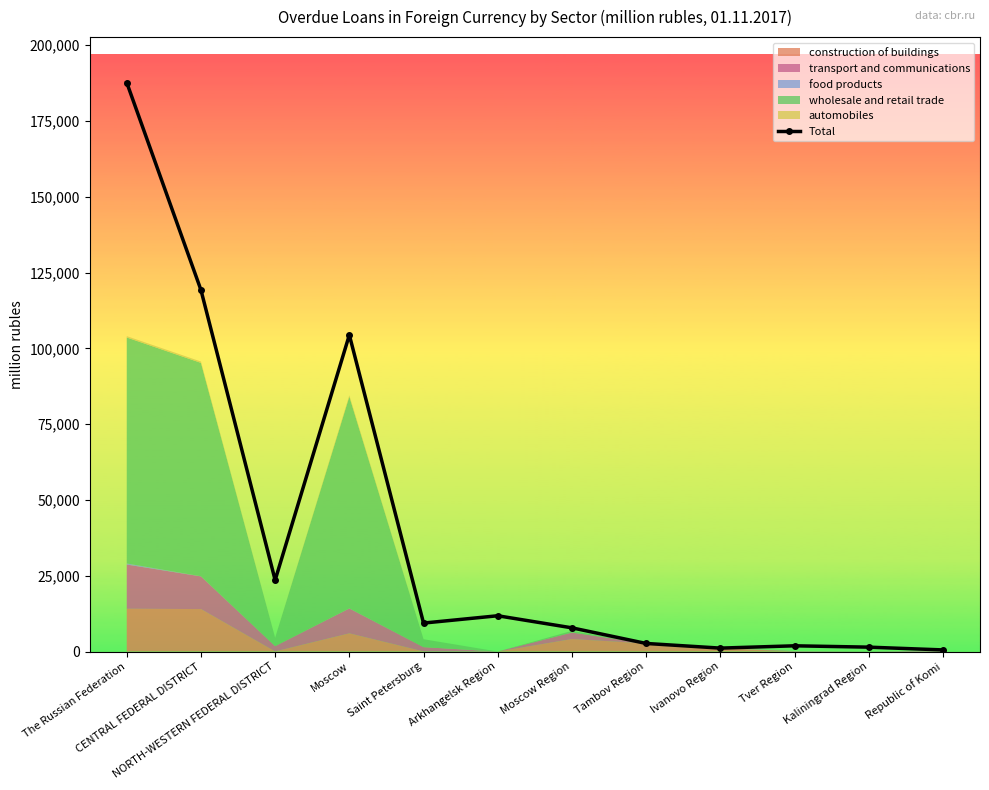

Reading left to right, transcribe all the data shown in this chart.

The Russian Federation=187669	CENTRAL FEDERAL DISTRICT=119267	NORTH-WESTERN FEDERAL DISTRICT=23555	Moscow=104438	Saint Petersburg=9387	Arkhangelsk Region=11800	Moscow Region=7816	Tambov Region=2665	Ivanovo Region=1128	Tver Region=1888	Kaliningrad Region=1446	Republic of Komi=532